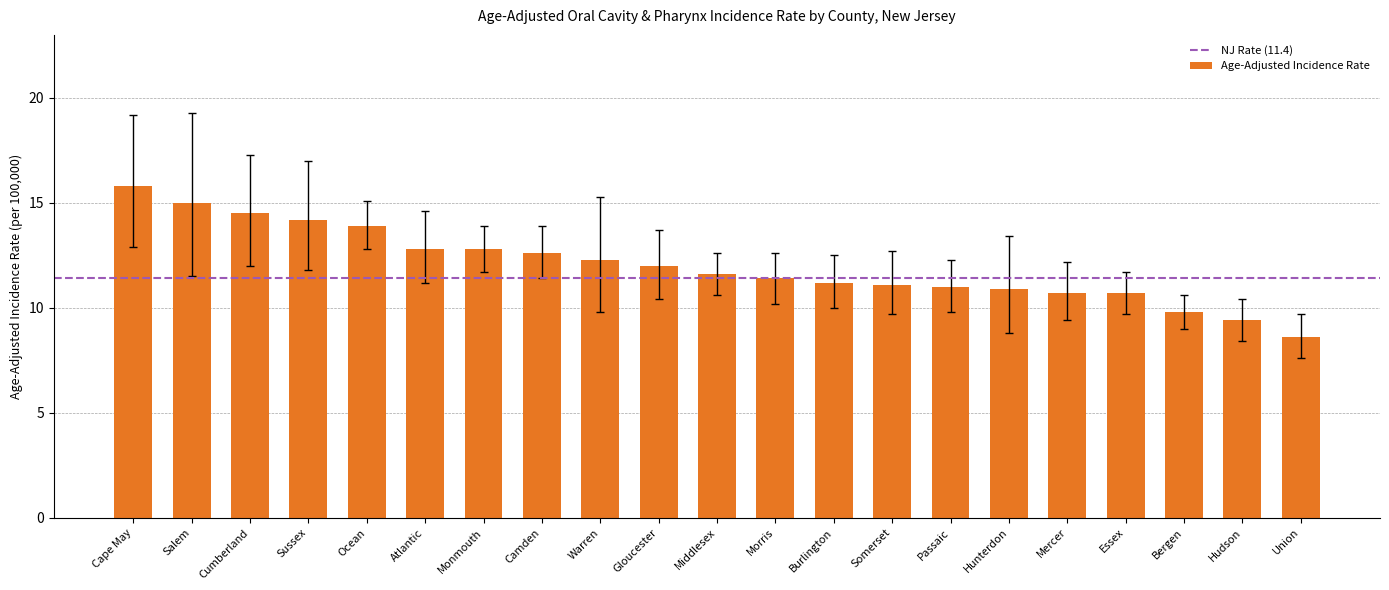

What is the difference between the maximum and minimum values?

7.2